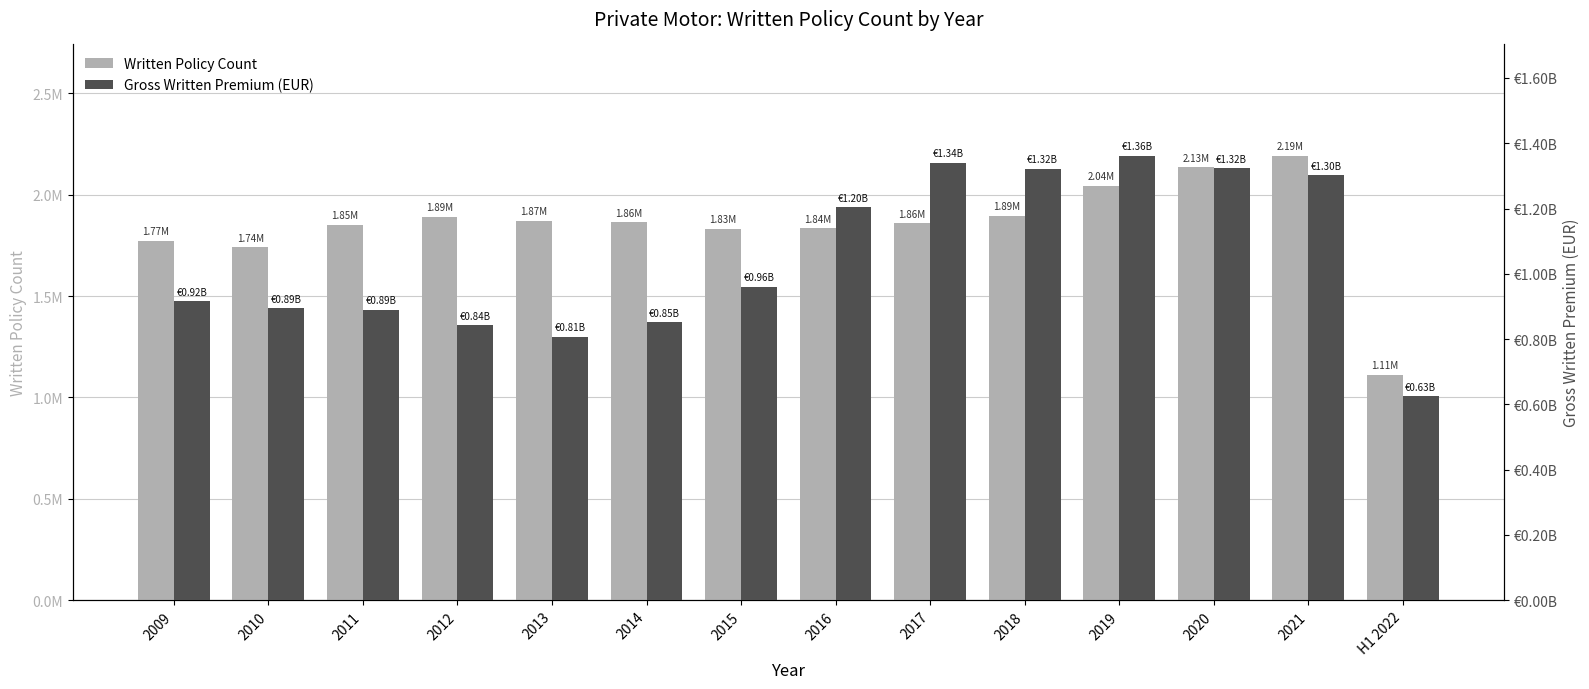

What is the label of the 7th bar from the left?

2015